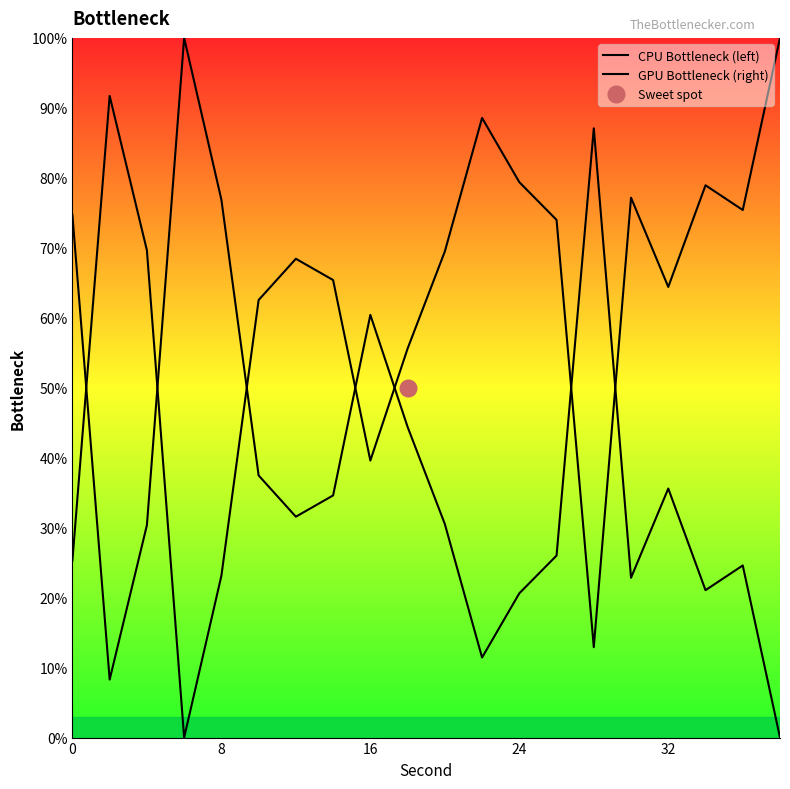

What is the value of the GPU Bottleneck (right) point at the 19th from the left?

75.4